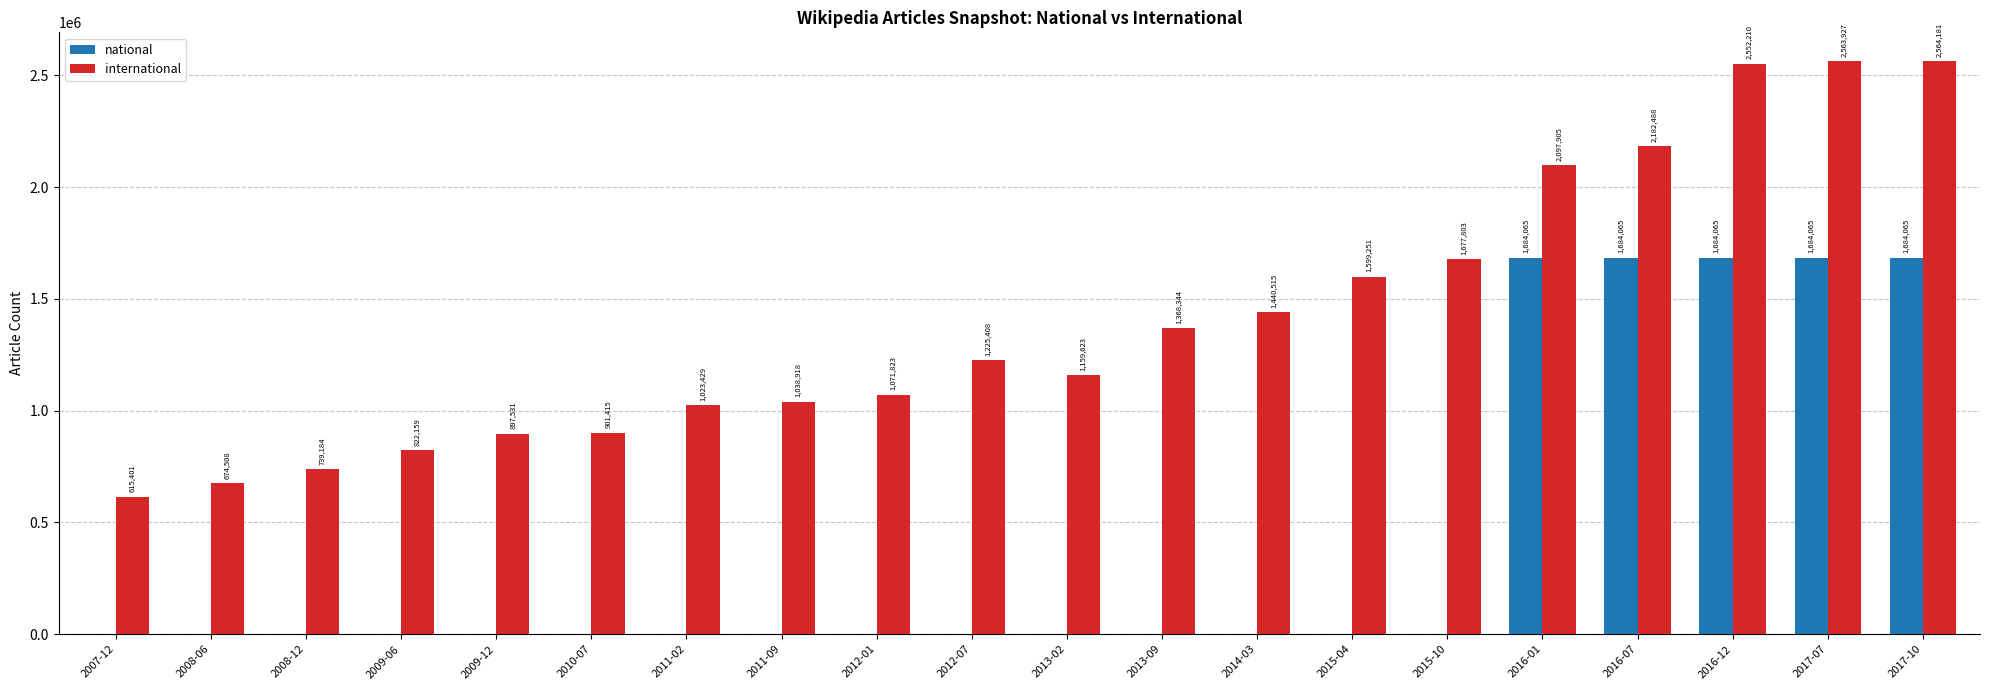

Is the value of national at 2010-07 greater than the value of international at 2016-07?

No